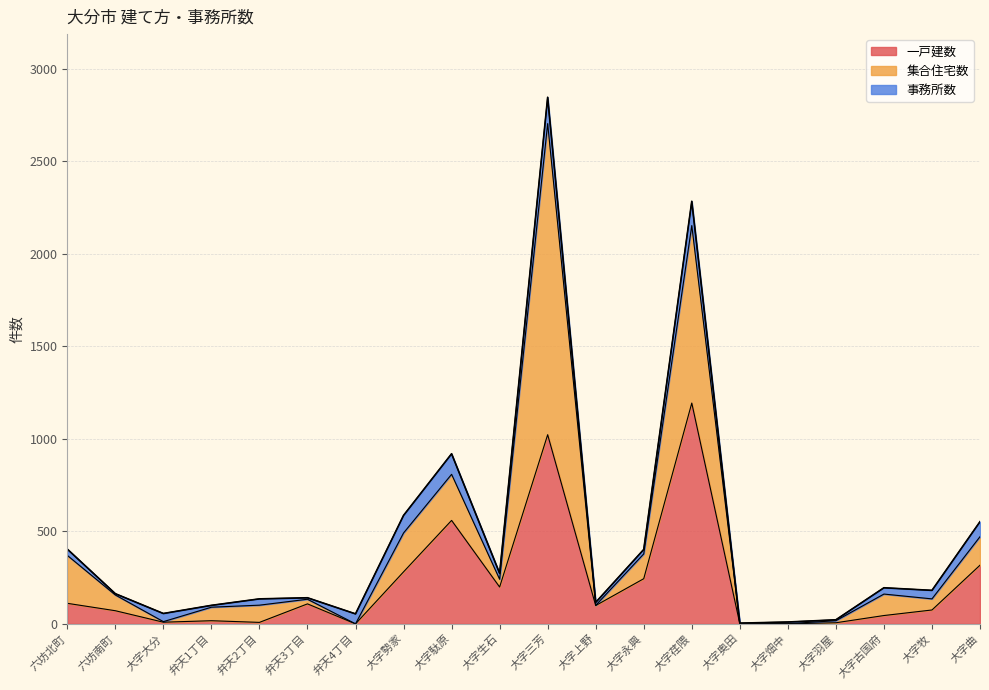

What is the value of the 集合住宅数 point at the 5th from the left?

93